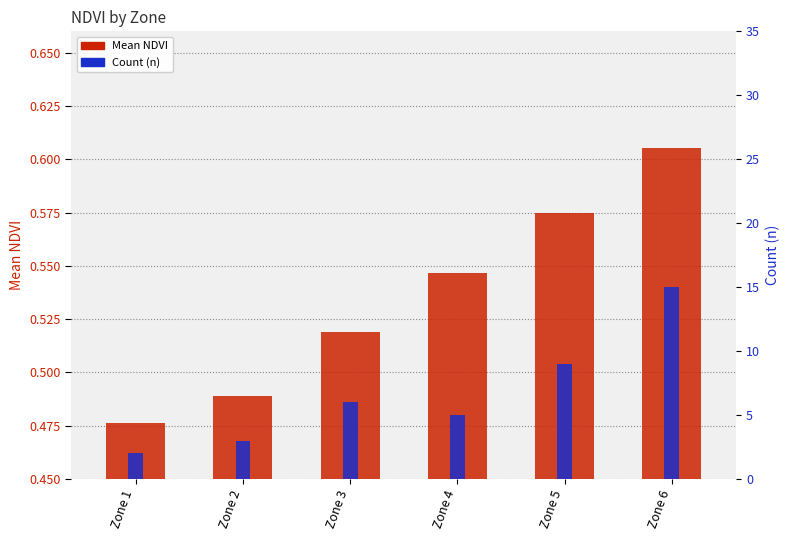

Rank the categories by Count (n) value from lowest to highest.

Zone 1, Zone 2, Zone 4, Zone 3, Zone 5, Zone 6